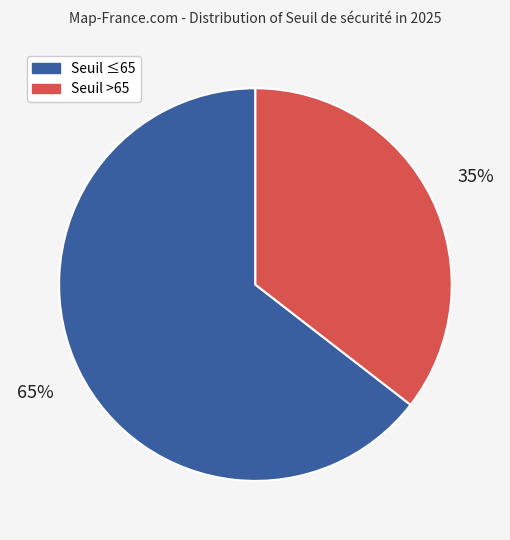

To the nearest percent, what percentage of the pie is Seuil ≤65?

65%